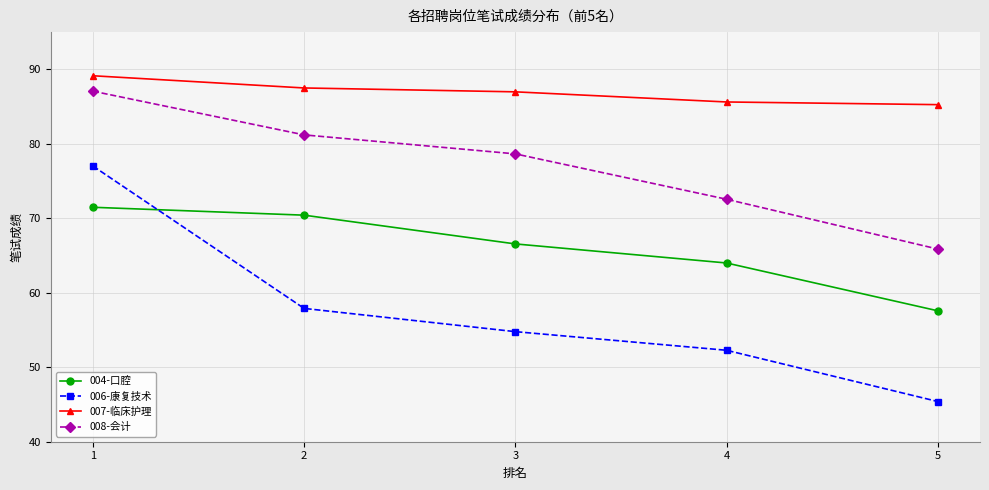

Which label corresponds to the smallest value in the chart?

5